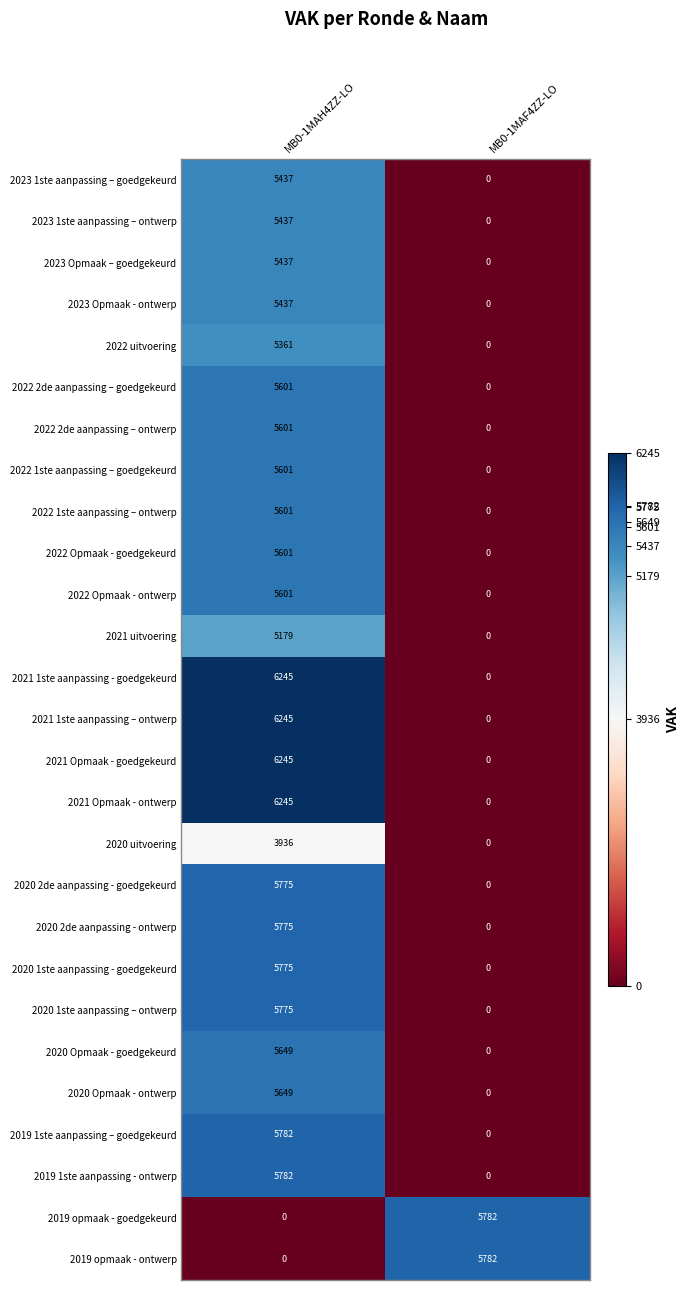

At how many categories does at least one series exceed 3936?

2